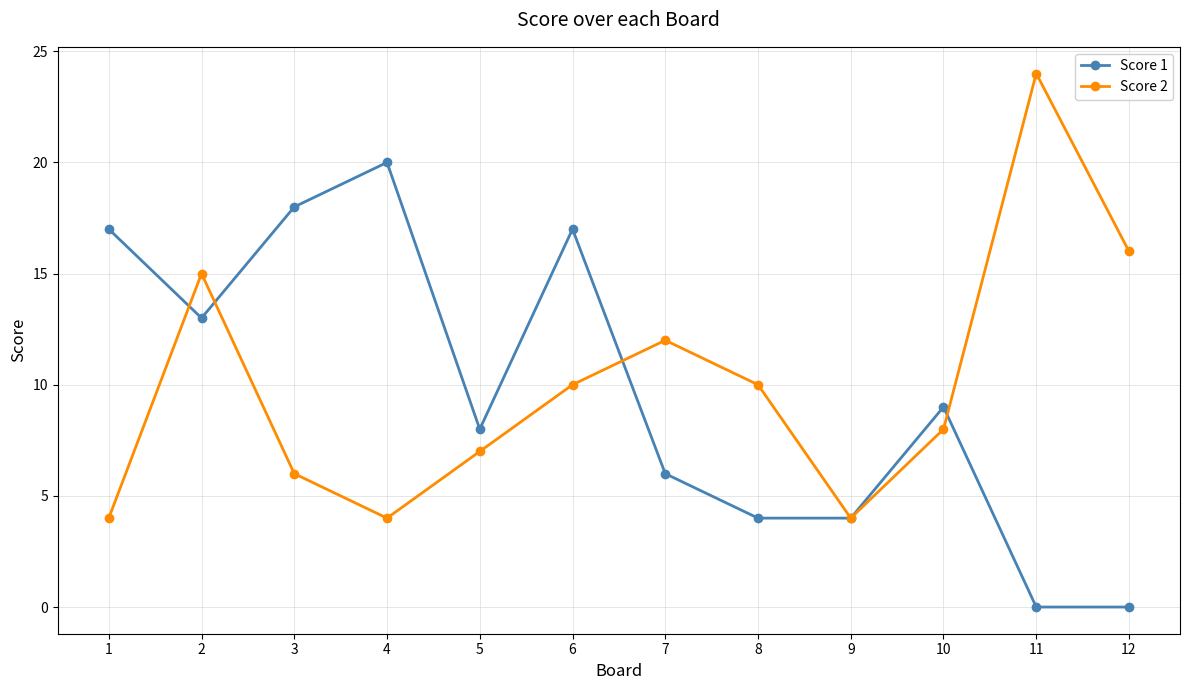

Is this an area chart (filled region under the line)?

No